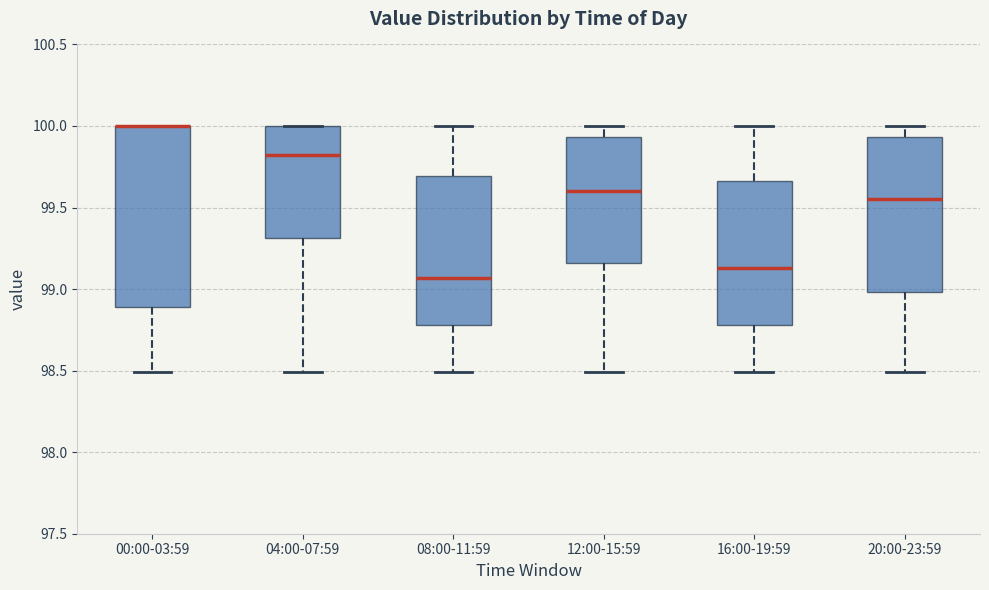

Reading left to right, transcribe this box plot: for each box, give where its median line is, the range the box spans, and where its two whiskers end, as read against the y-axis. The values are not printed on the chart, so give them approximately, as read against the axis.

00:00-03:59: median 100.00 (drawn on the box's upper edge), box 98.90 to 100.00, whiskers 98.50 to 100.00
04:00-07:59: median 99.85, box 99.30 to 100.00, whiskers 98.50 to 100.00
08:00-11:59: median 99.05, box 98.80 to 99.70, whiskers 98.50 to 100.00
12:00-15:59: median 99.60, box 99.15 to 99.95, whiskers 98.50 to 100.00
16:00-19:59: median 99.15, box 98.80 to 99.65, whiskers 98.50 to 100.00
20:00-23:59: median 99.55, box 99.00 to 99.95, whiskers 98.50 to 100.00